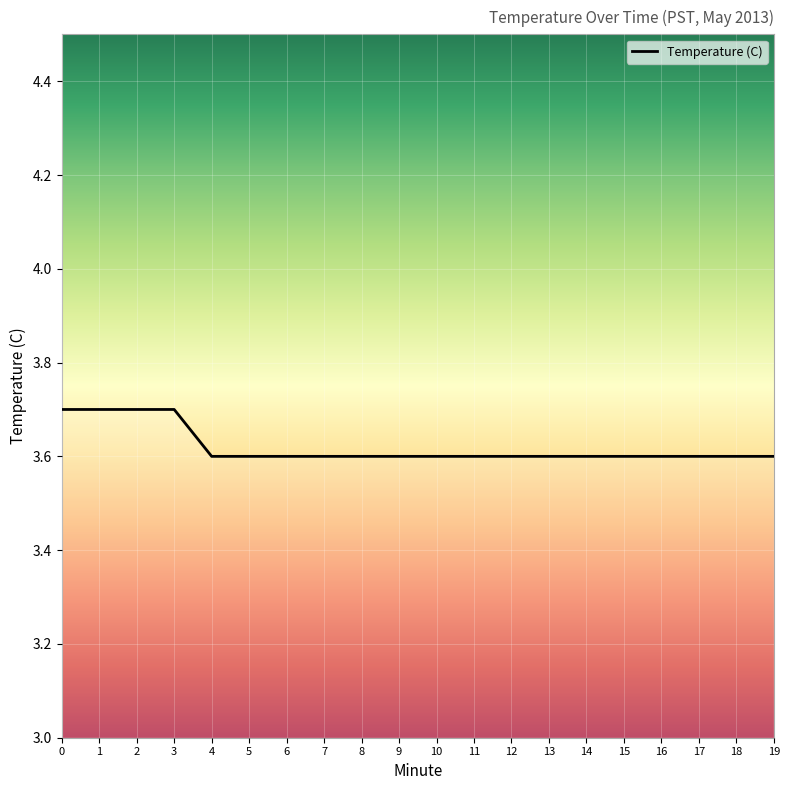

How many lines are shown in the chart?

1